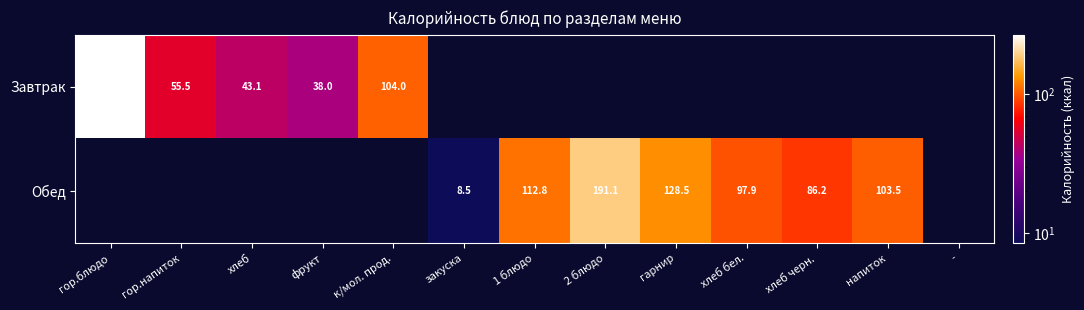

Is it true that Обед equals 8.5 at закуска?

True